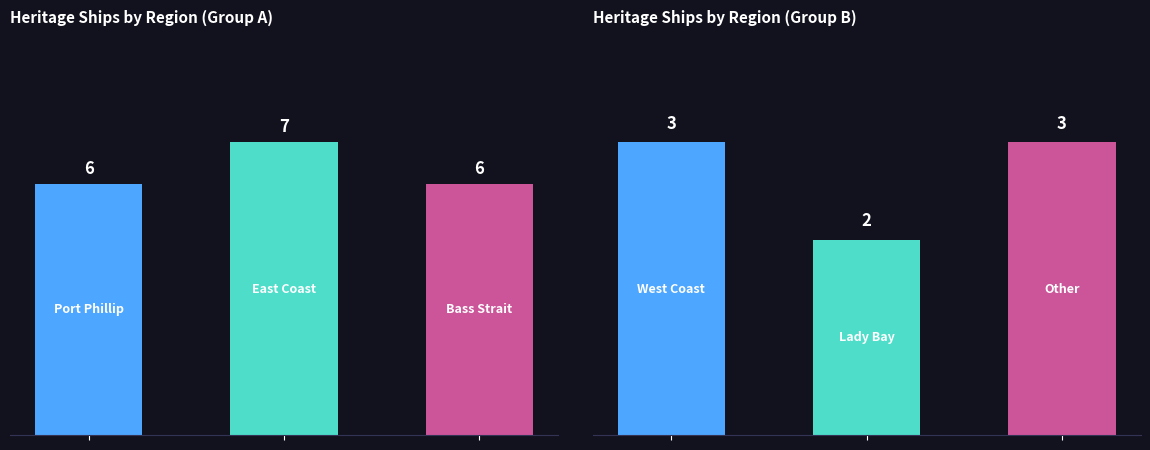

Which label corresponds to the smallest value in the chart?

Lady Bay